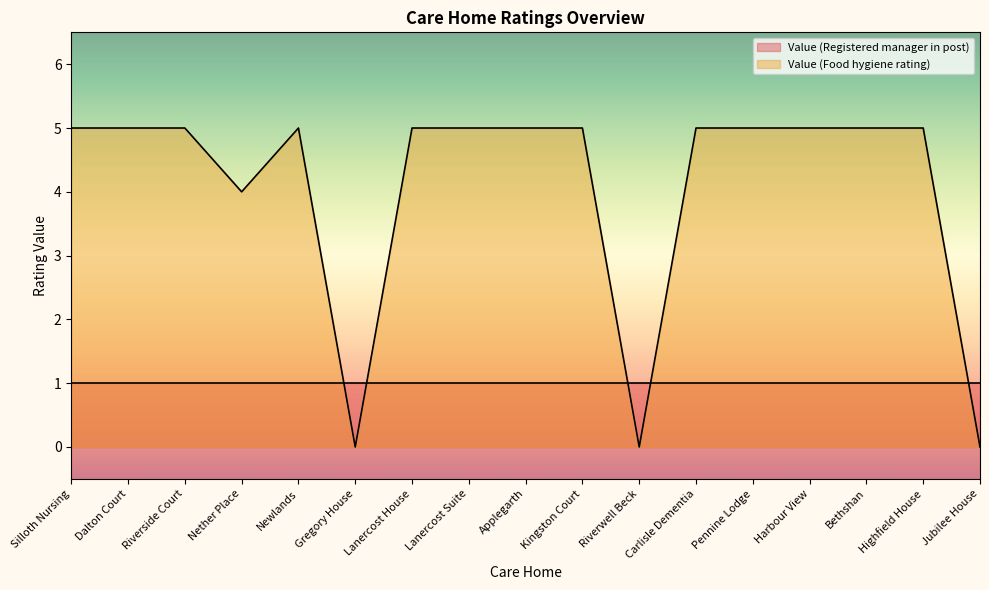

What is the difference between the second highest and second lowest values?

5